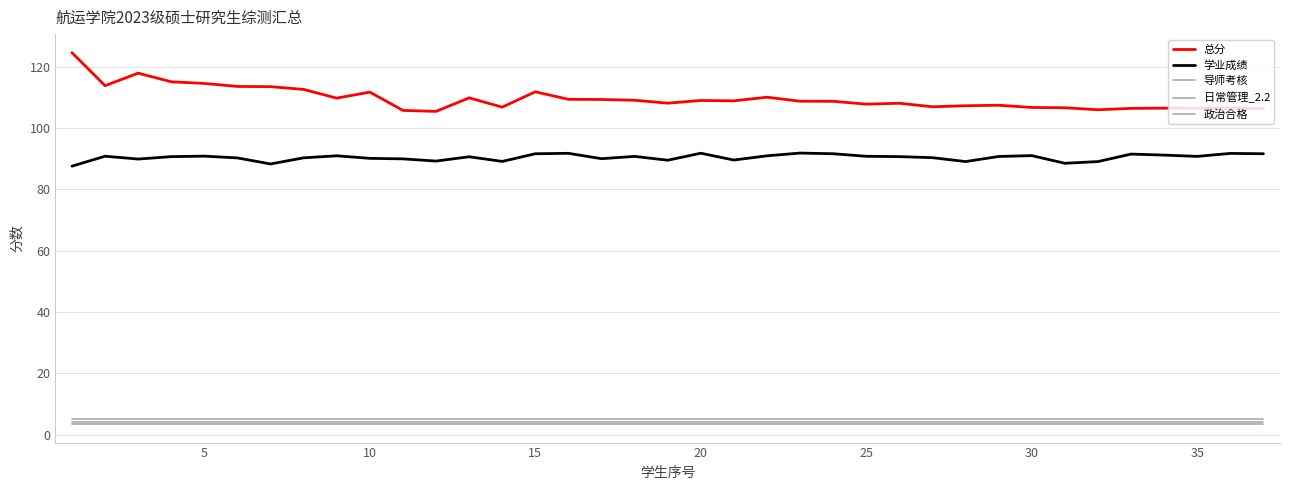

How many lines are shown in the chart?

5